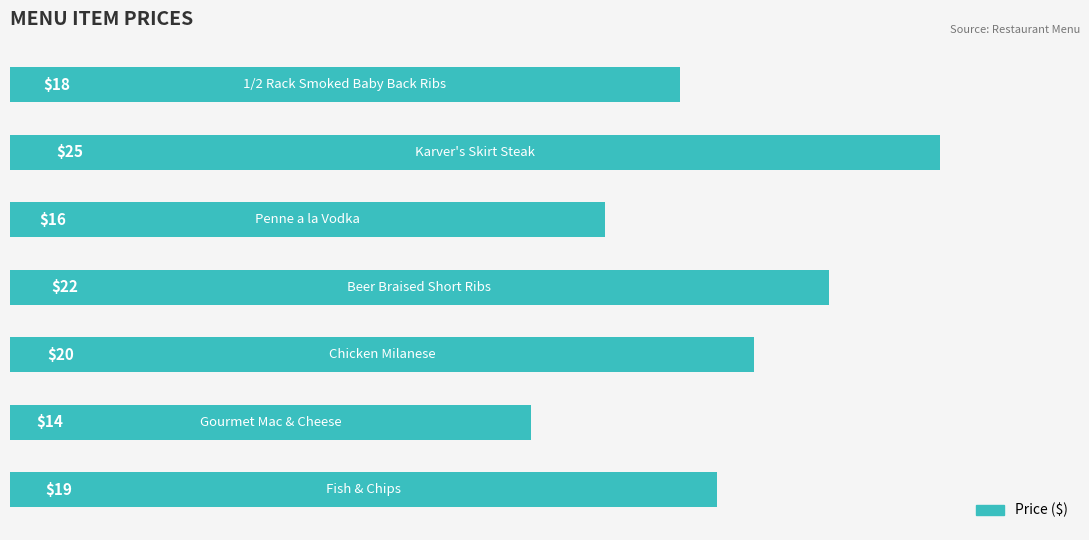

What is the sum of all values?

134